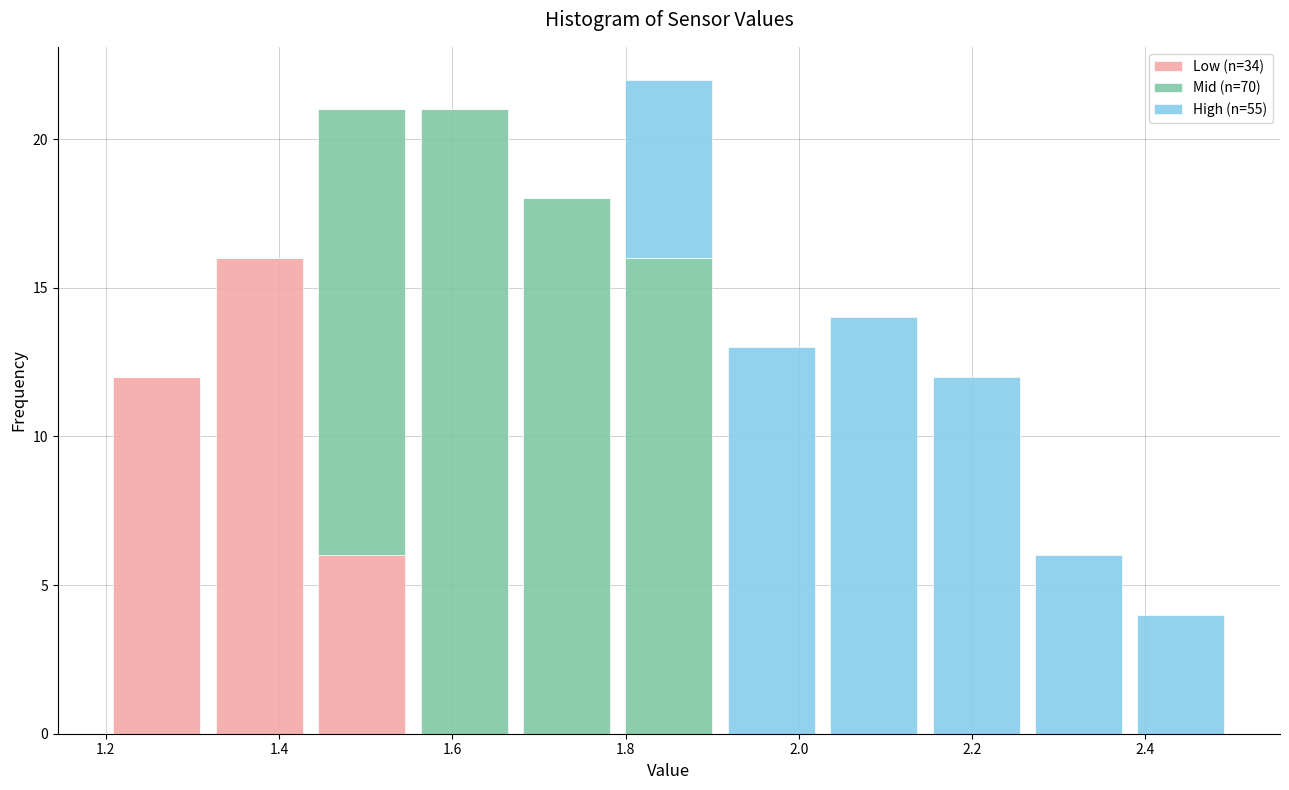

Reading left to right, list every stacked bar in this chart as the range it spans on the x-axis followed by its total height. Neither the bar edges nor the heights are printed on the chart, so give them approximately, as read against the axes.

1.20 to 1.32: 12
1.32 to 1.44: 16
1.44 to 1.56: 21
1.56 to 1.68: 21
1.68 to 1.80: 18
1.80 to 1.90: 22
1.90 to 2.02: 13
2.02 to 2.14: 14
2.14 to 2.26: 12
2.26 to 2.38: 6
2.38 to 2.50: 4